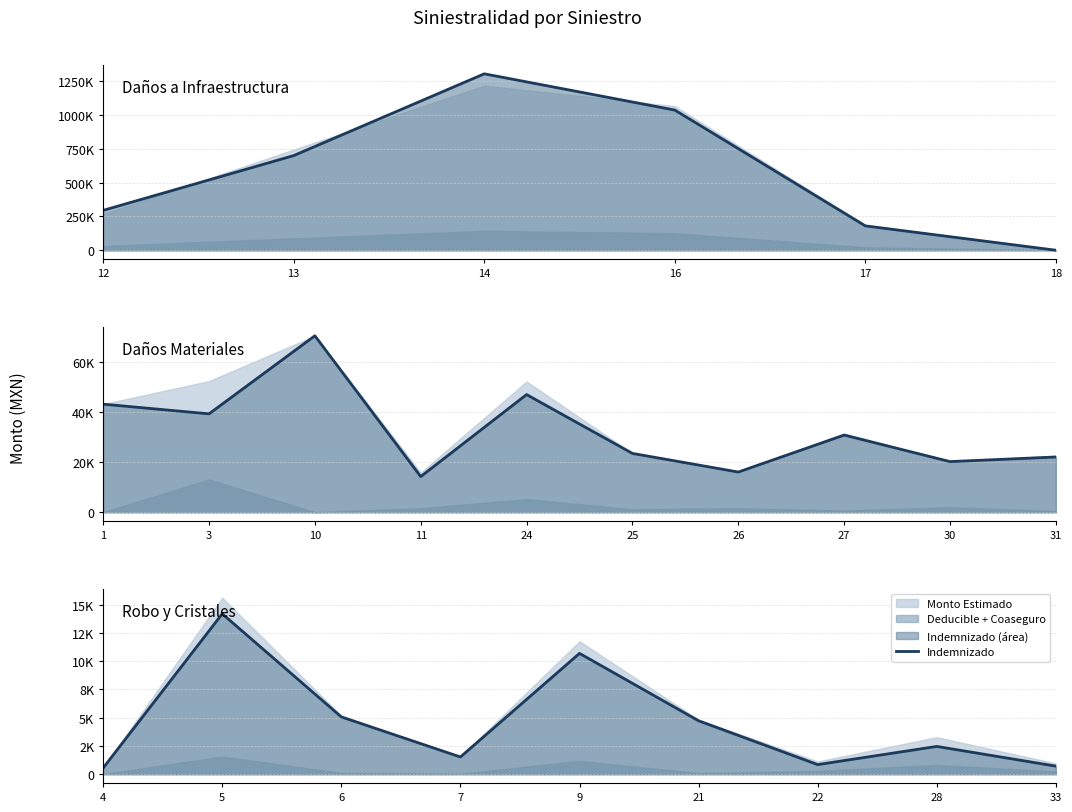

True or false: the data shows 378.9 at 33.

False